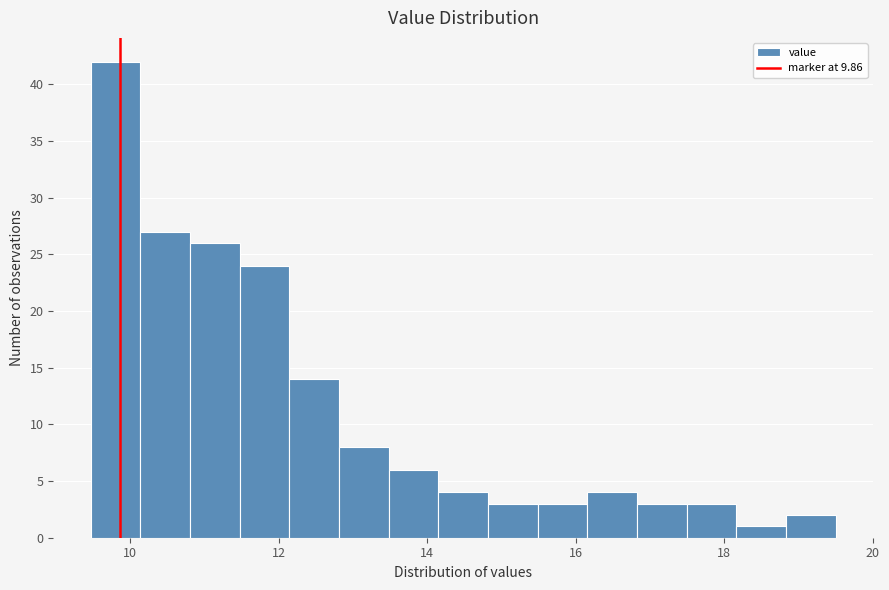

Around what value on the x-axis is the tallest bar? Give the approximate position of its centre, as read against the axis.

9.8